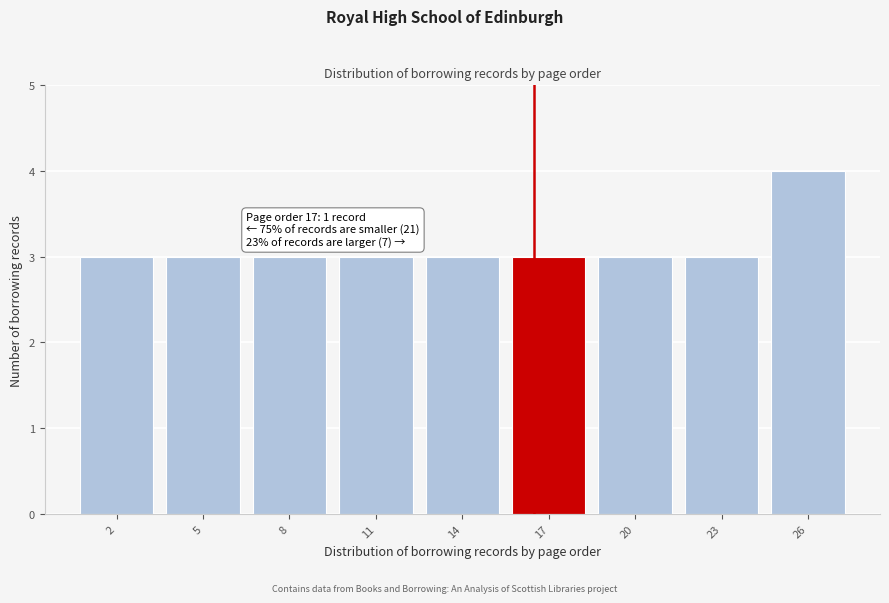

Reading left to right, list all the values displayed in this chart.

3	3	3	3	3	3	3	3	4